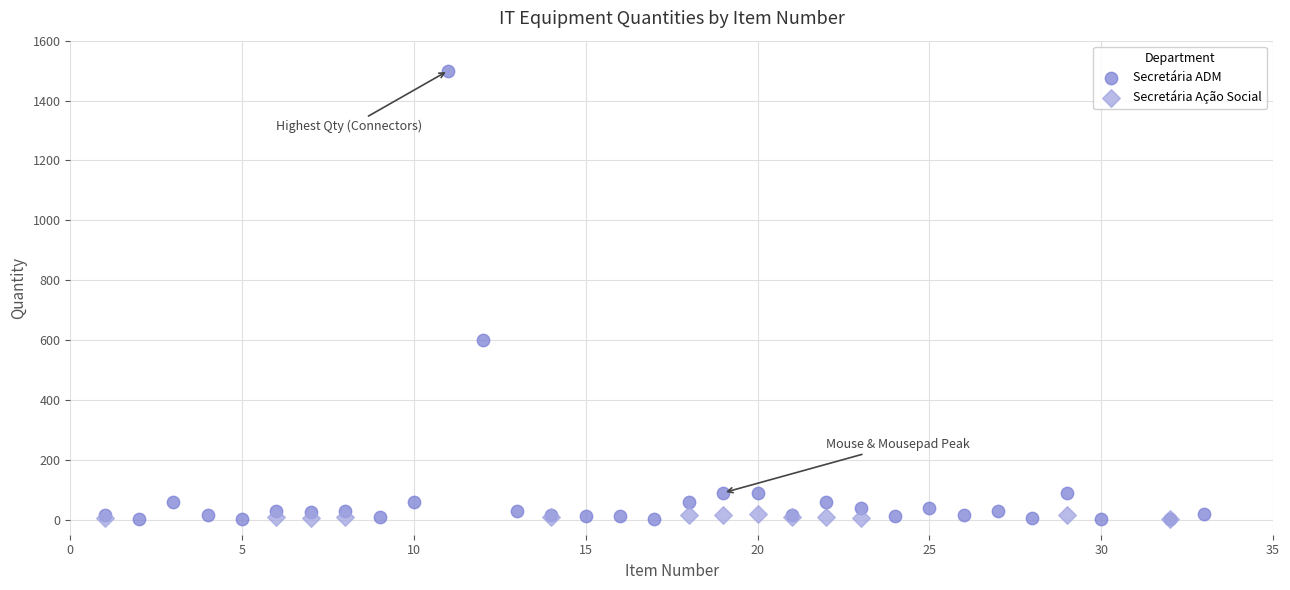

Which series has the widest spread of Y values?

Secretária ADM